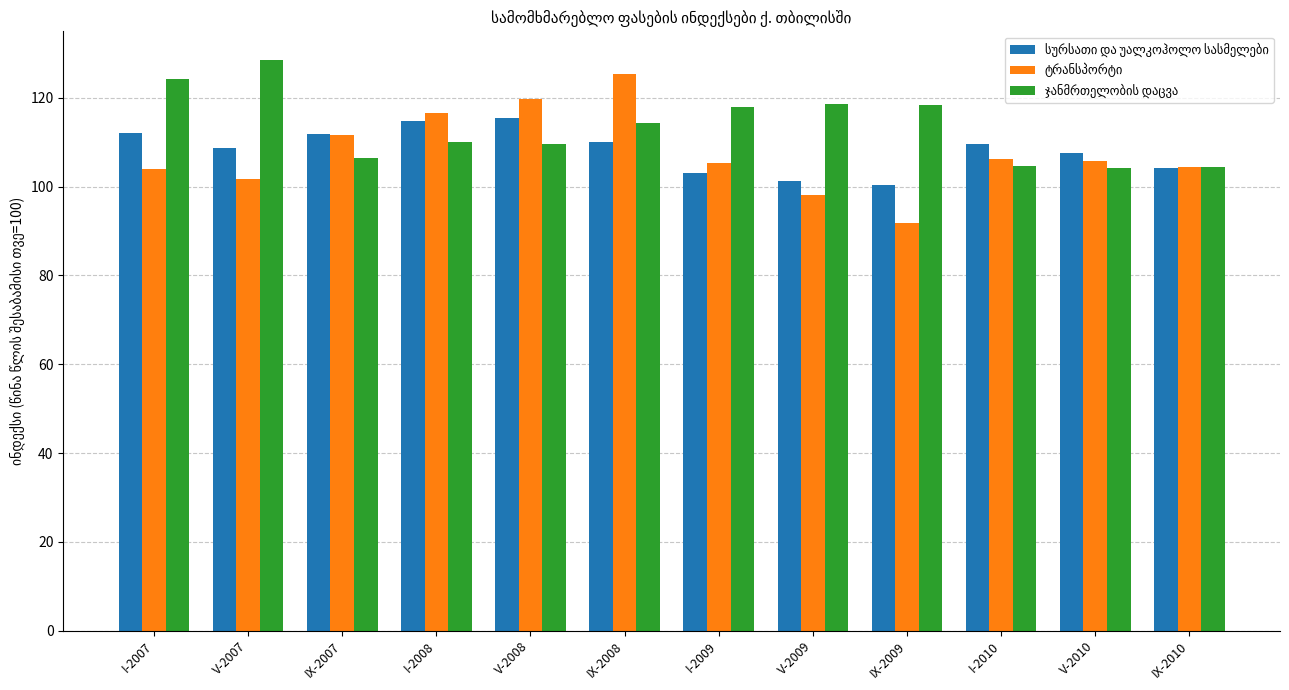

What is the difference between the highest and lowest values at IX-2009?

26.5